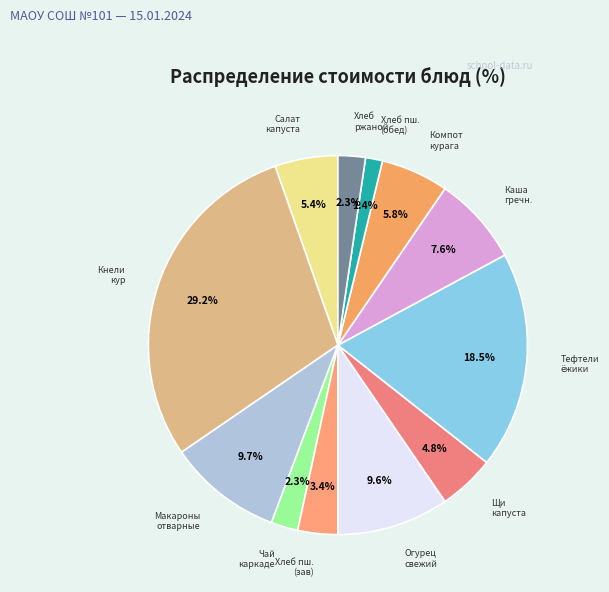

Between Хлеб пш. (обед) and Каша гречн., which is larger?

Каша гречн.